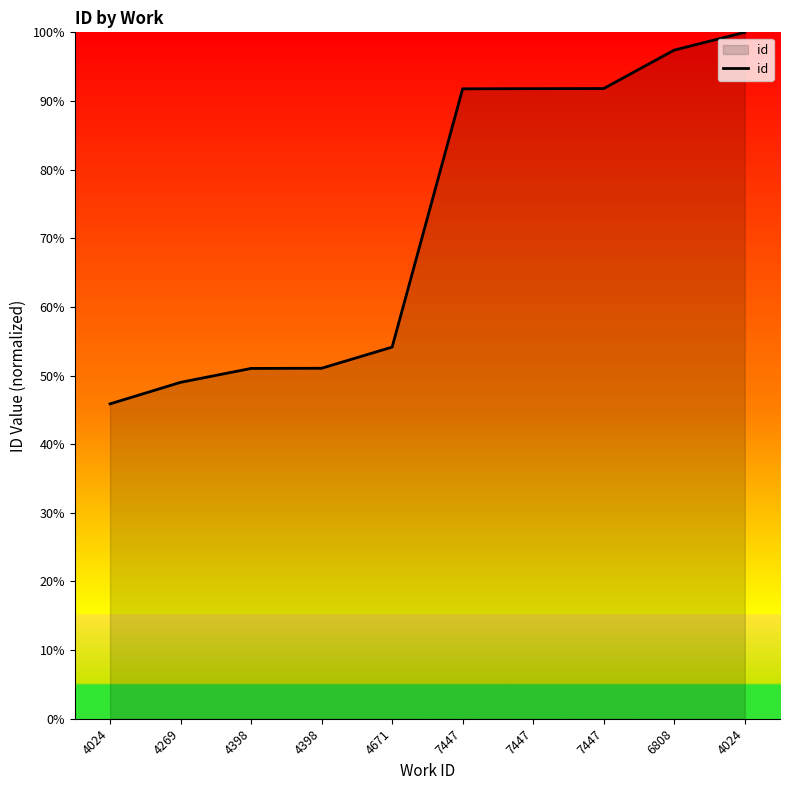

What is the sum of all values?

723.9